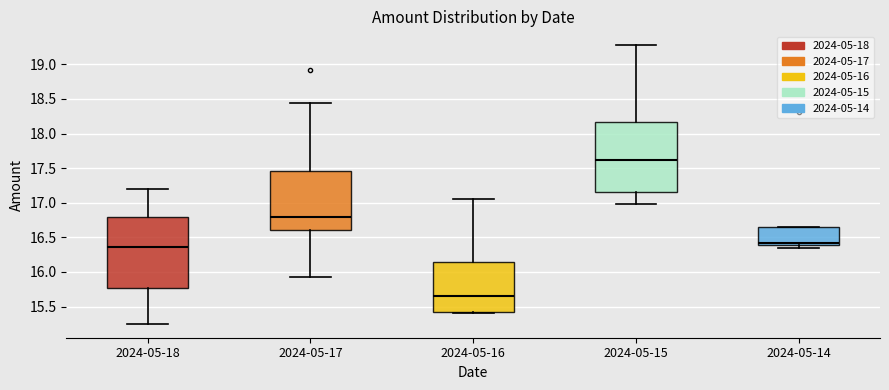

Reading left to right, read every box against the y-axis: the position of its median line, the range the box covers, and the ends of its whiskers. The values are not printed on the chart, so give them approximately, as read against the axis.

2024-05-18: median 16.35, box 15.75 to 16.80, whiskers 15.25 to 17.20
2024-05-17: median 16.80, box 16.60 to 17.45, whiskers 15.90 to 18.45
2024-05-16: median 15.65, box 15.40 to 16.15, whiskers 15.40 (just below the box's lower edge) to 17.05
2024-05-15: median 17.60, box 17.15 to 18.15, whiskers 17.00 to 19.30
2024-05-14: median 16.40 (just above the box's lower edge), box 16.40 to 16.65, whiskers 16.35 to 16.65